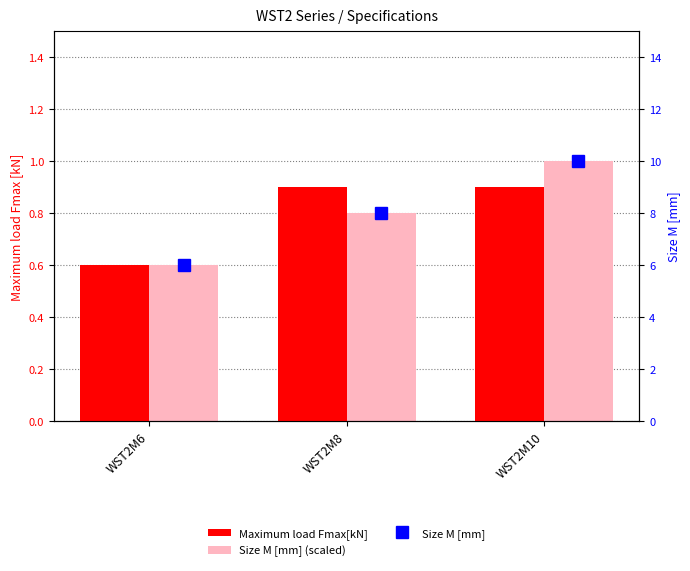

True or false: Size M [mm] (scaled) has a value of 0.4 at WST2M10.

False